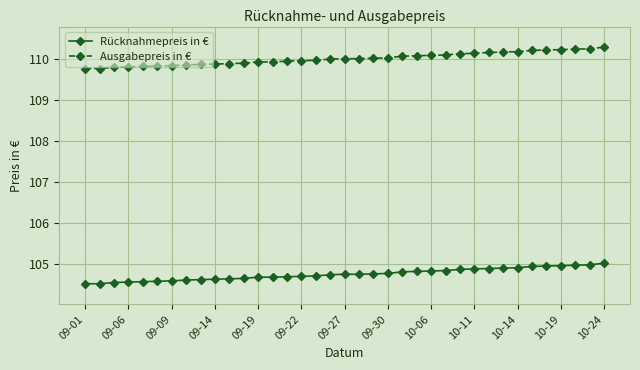

What is the value of the Ausgabepreis in € point at the 11th from the left?

109.9